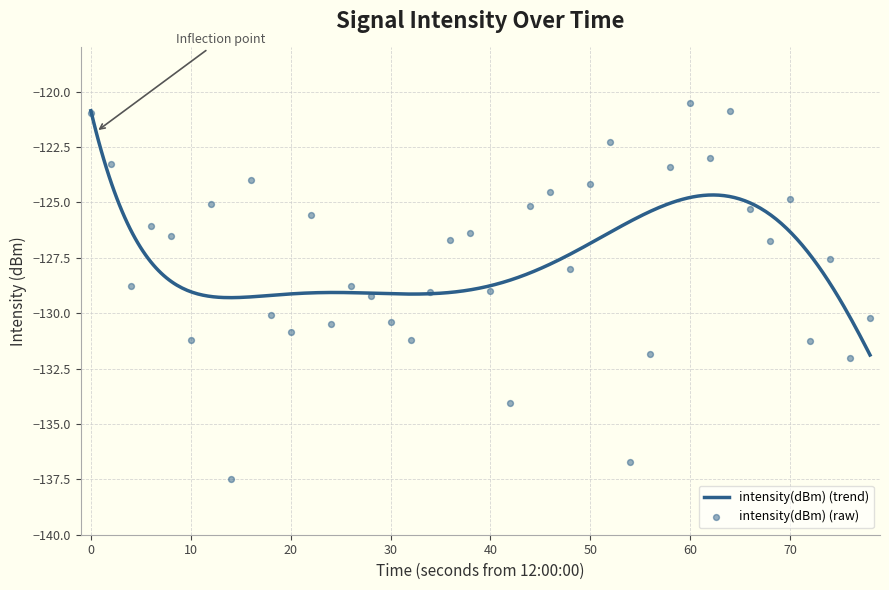

What is the lowest value of the intensity(dBm) (trend) series?

-131.9